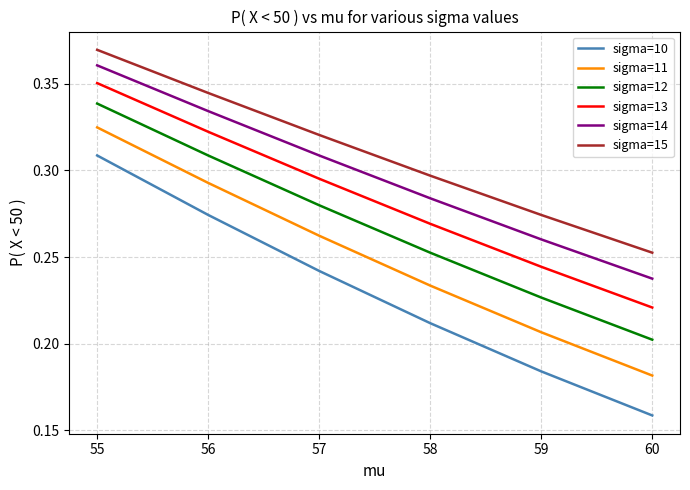

Which series has the largest range (max minus min)?

sigma=10